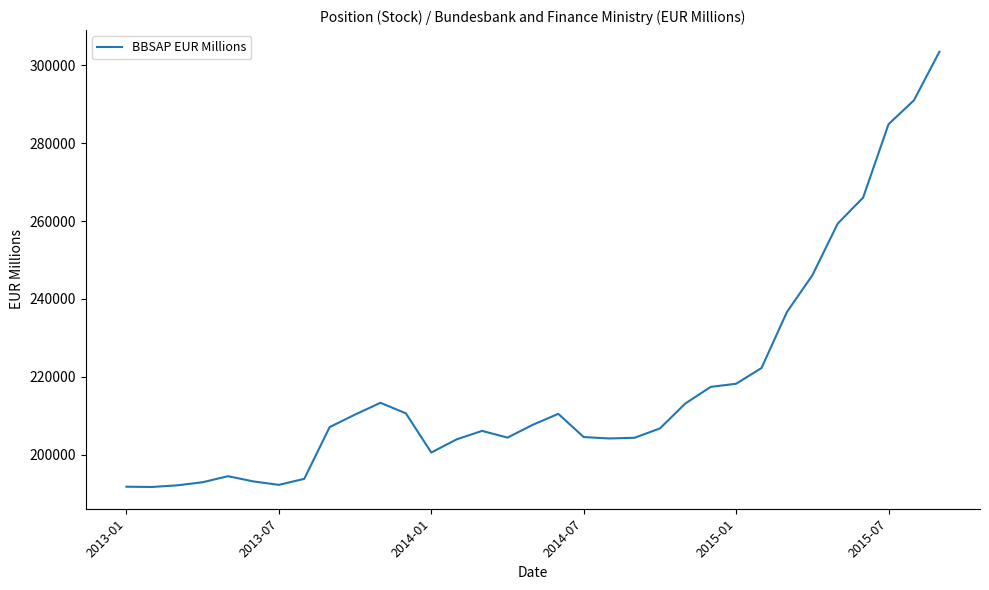

True or false: there are more than 1 points higher than both neighbors.

True